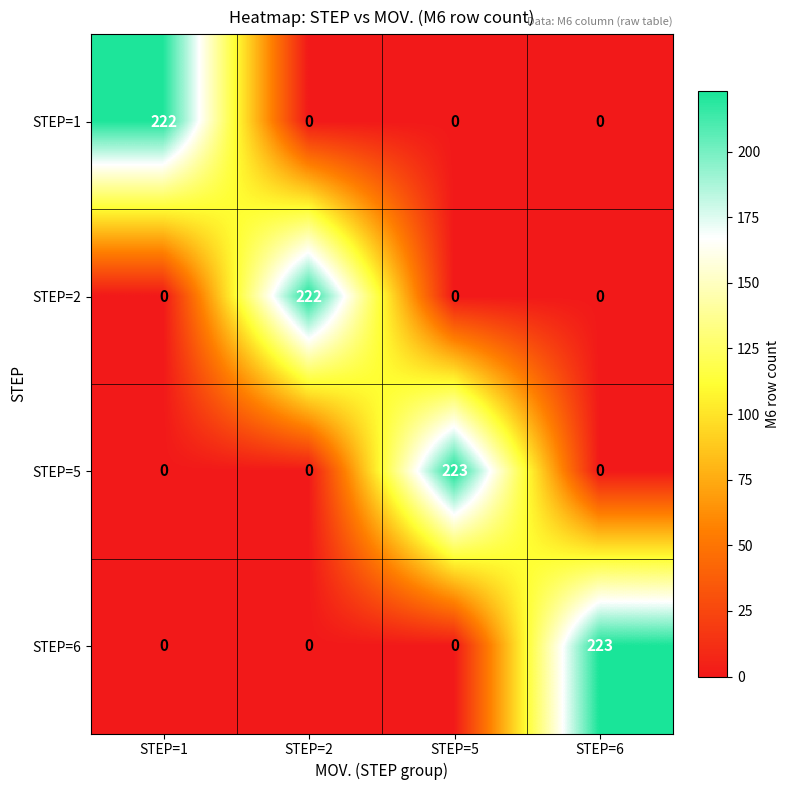

The STEP=5 series shows 0 at STEP=1. True or false?

True